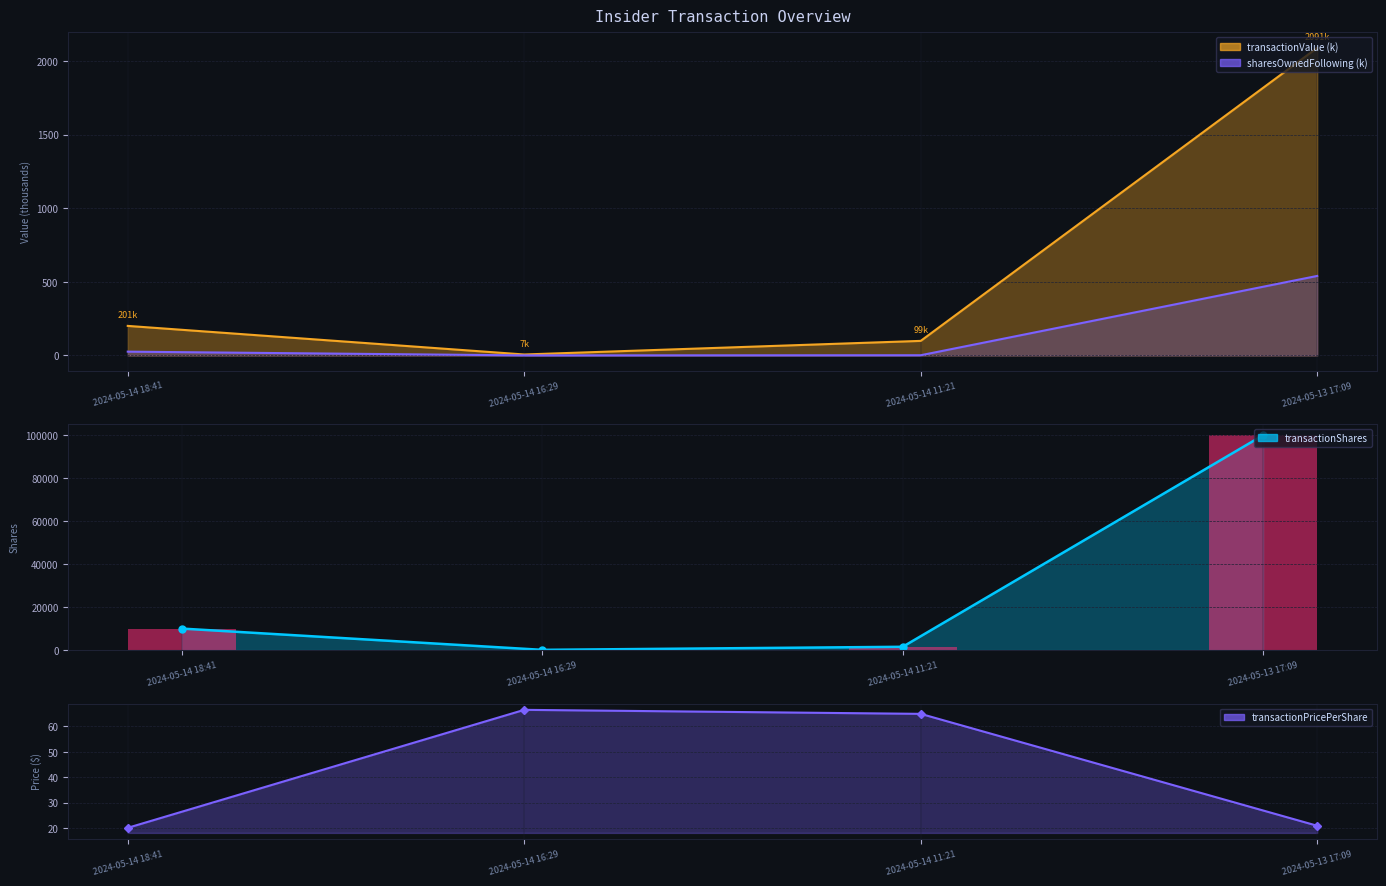

How many bars are there in each group?

5